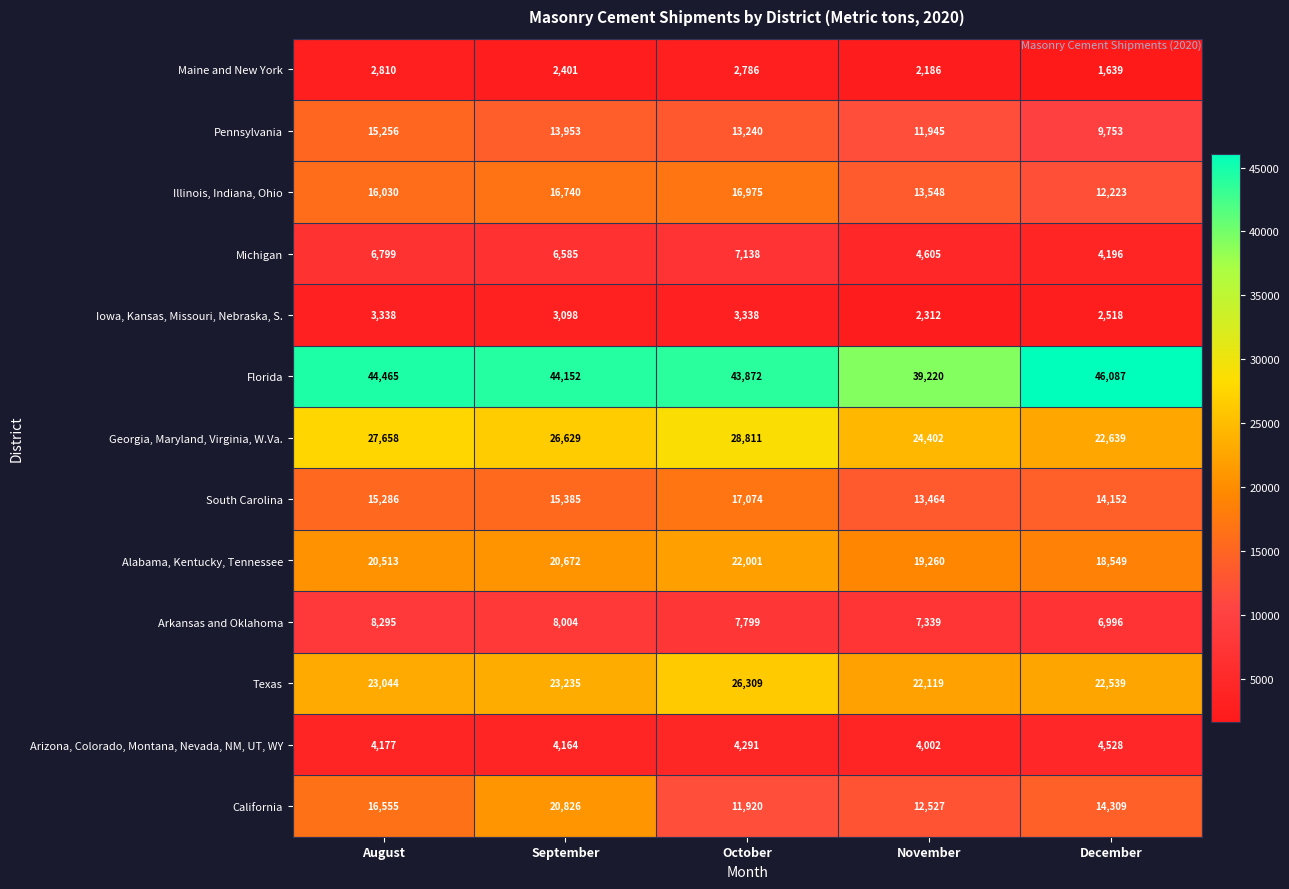

What is the difference between the highest and lowest values at December?

44448